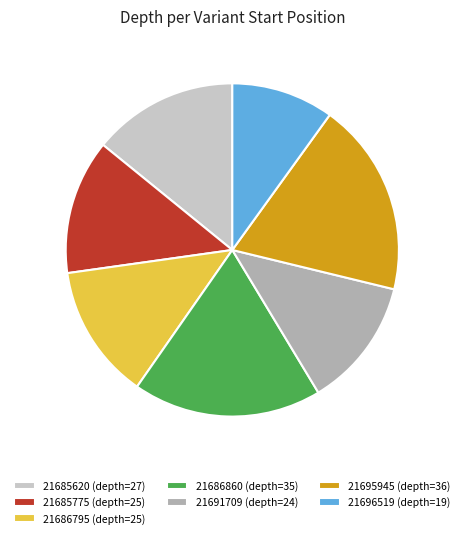

Does any single category account for the majority?

No